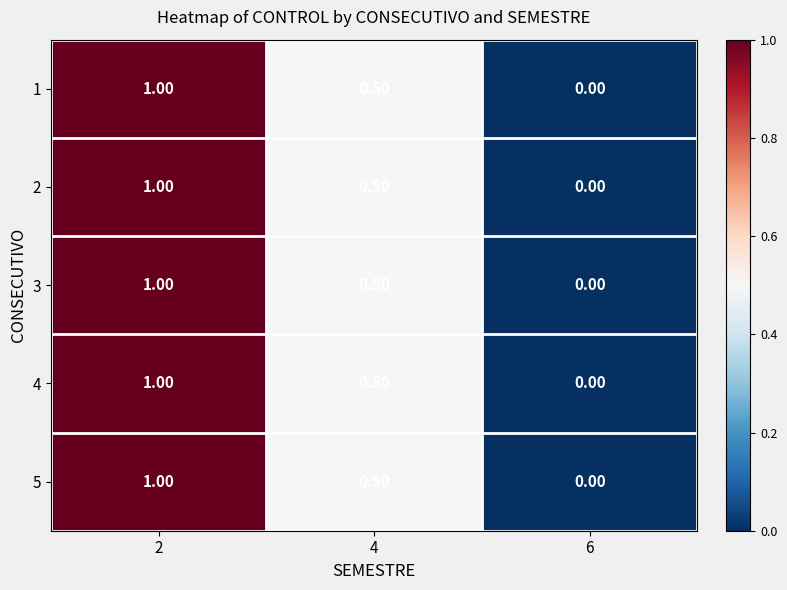

What is the greatest value displayed?

1.0